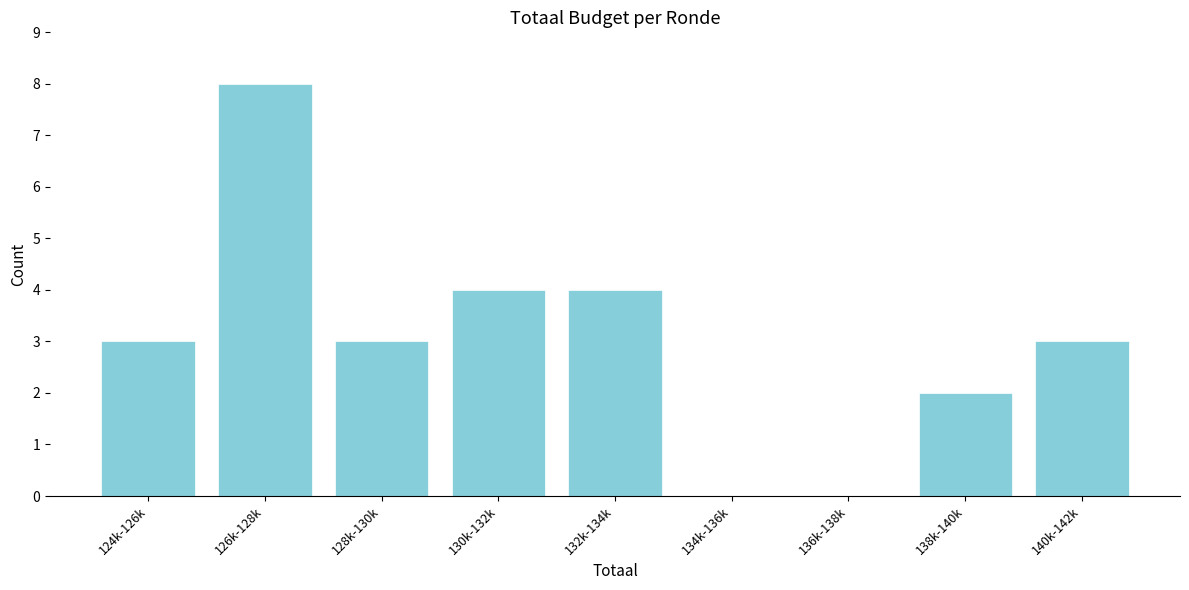

Reading left to right, transcribe all the data shown in this chart.

124k-126k=3	126k-128k=8	128k-130k=3	130k-132k=4	132k-134k=4	134k-136k=0	136k-138k=0	138k-140k=2	140k-142k=3